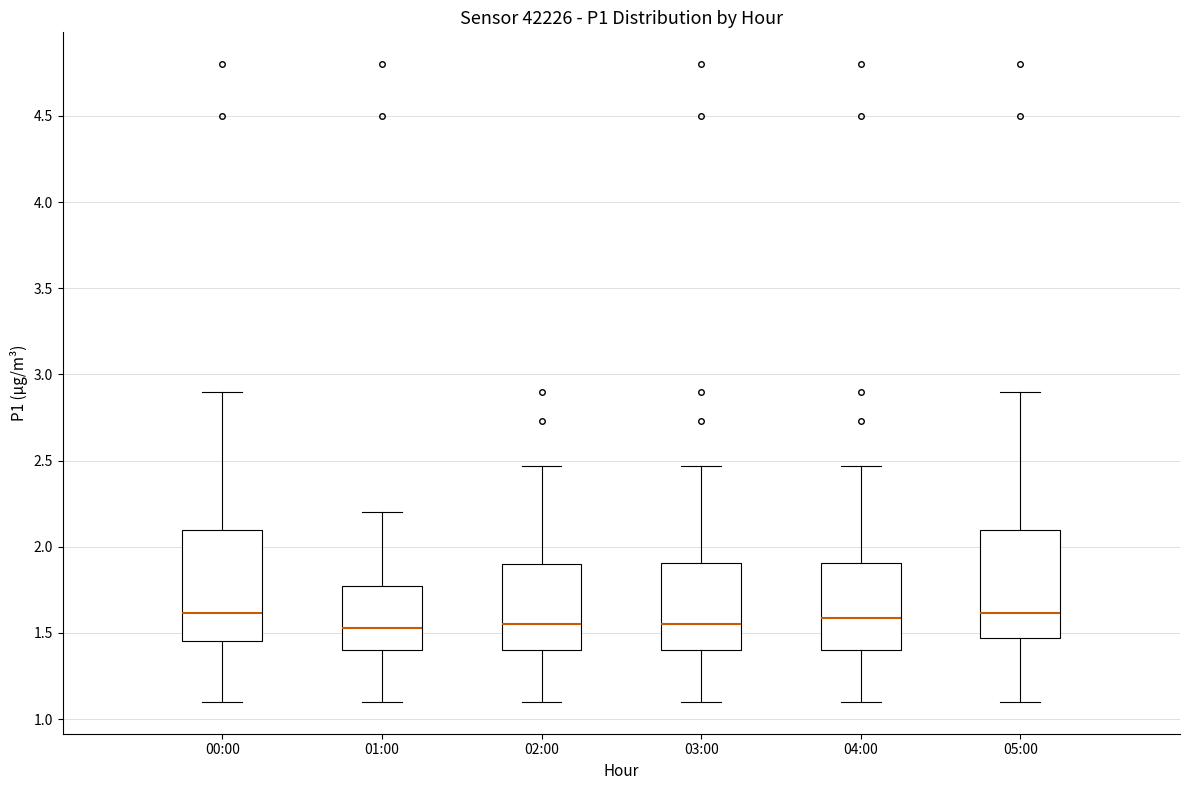

Reading left to right, read every box against the y-axis: the position of its median line, the range the box covers, and the ends of its whiskers. The values are not printed on the chart, so give them approximately, as read against the axis.

00:00: median 1.60, box 1.45 to 2.10, whiskers 1.10 to 2.90
01:00: median 1.55, box 1.40 to 1.75, whiskers 1.10 to 2.20
02:00: median 1.55, box 1.40 to 1.90, whiskers 1.10 to 2.45
03:00: median 1.55, box 1.40 to 1.90, whiskers 1.10 to 2.45
04:00: median 1.60, box 1.40 to 1.90, whiskers 1.10 to 2.45
05:00: median 1.60, box 1.45 to 2.10, whiskers 1.10 to 2.90